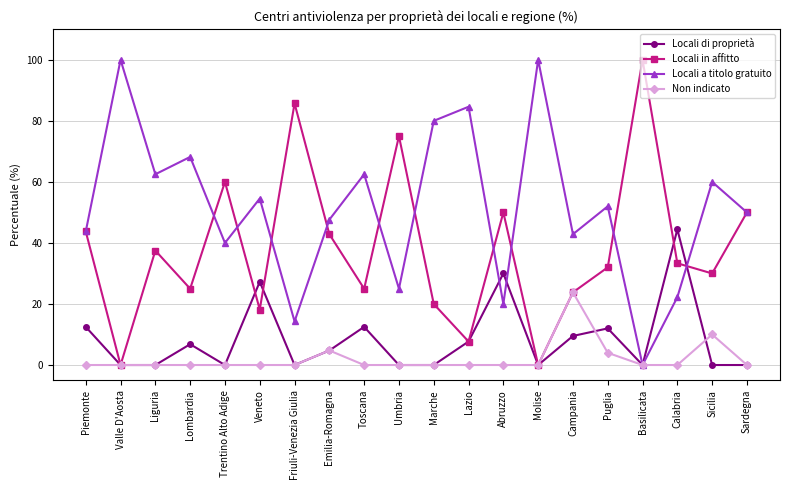

Which series has the largest total across all categories?

Locali a titolo gratuito